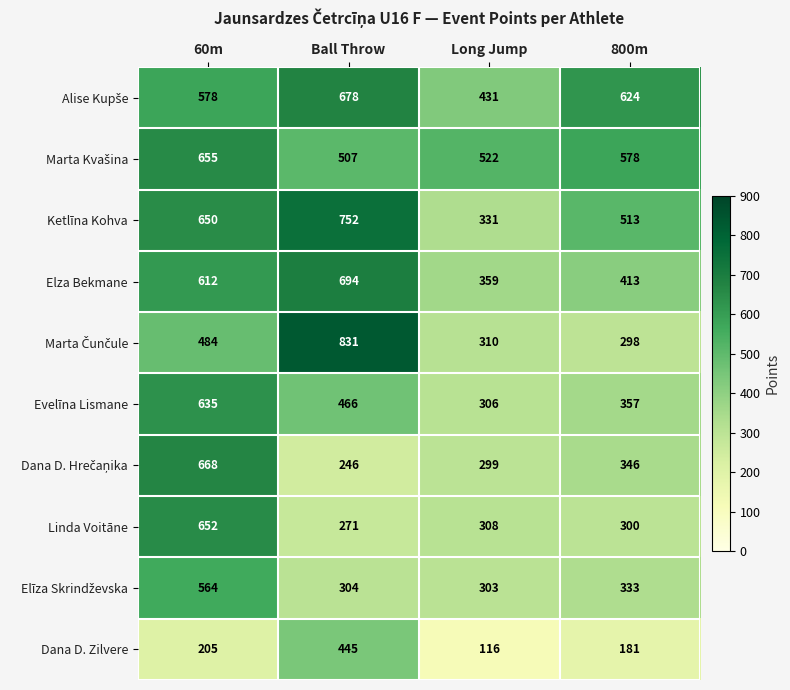

How many data points does each series have?

4